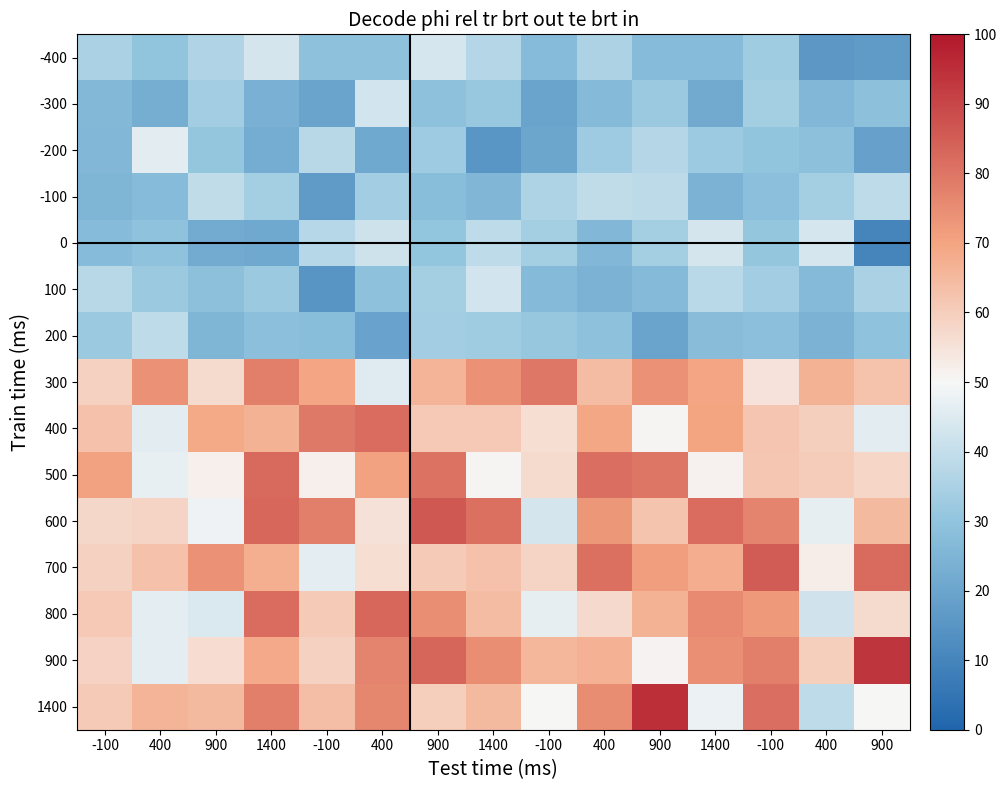

At how many categories does at least one series exceed 86?

3